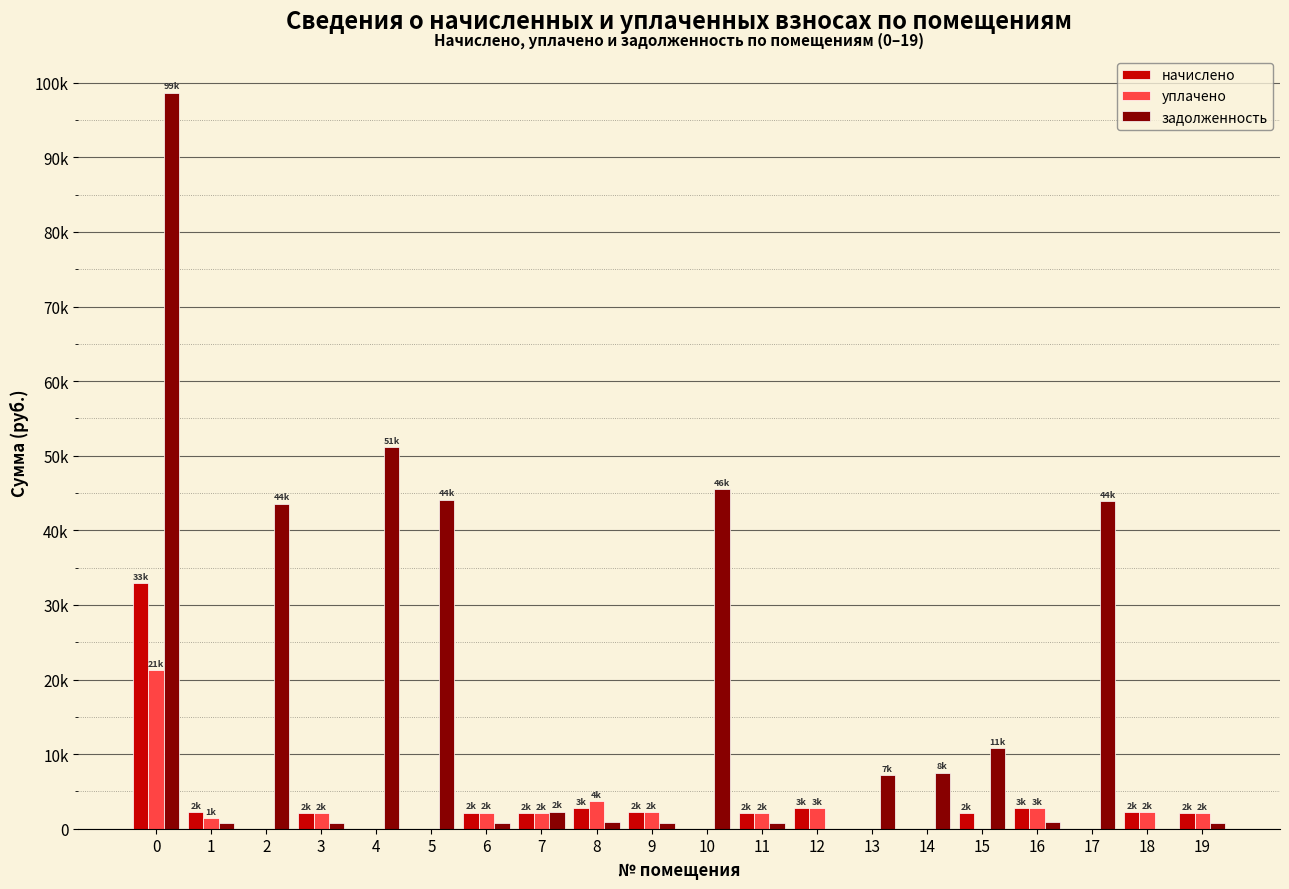

What are all the series names shown in the legend?

начислено, уплачено, задолженность